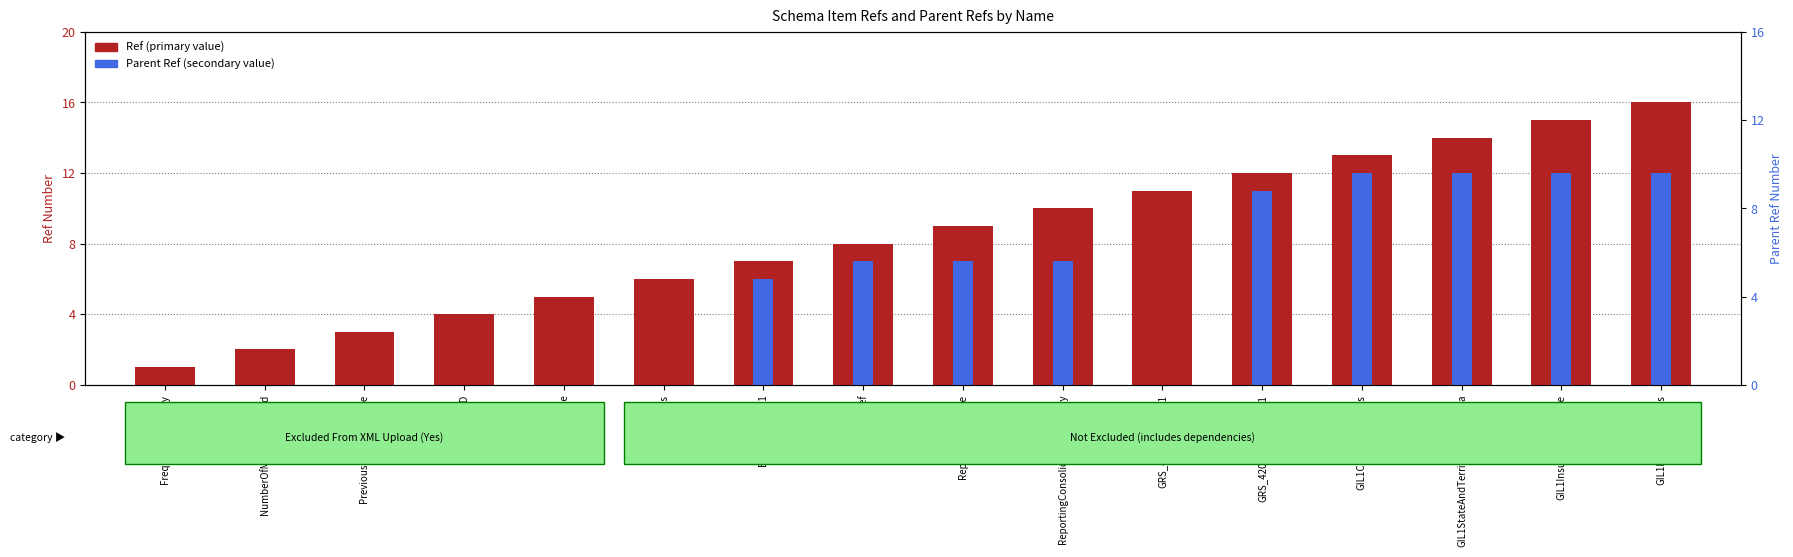

At which label does Parent Ref (secondary value) reach its minimum?

FrequencyCategory